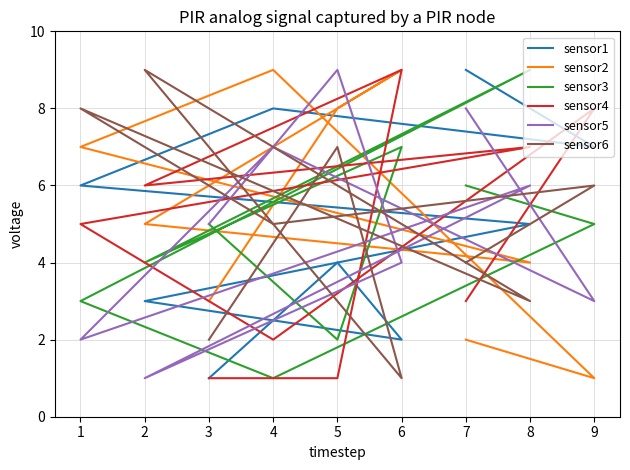

True or false: sensor2 has more than 0 points higher than both neighbors.

True